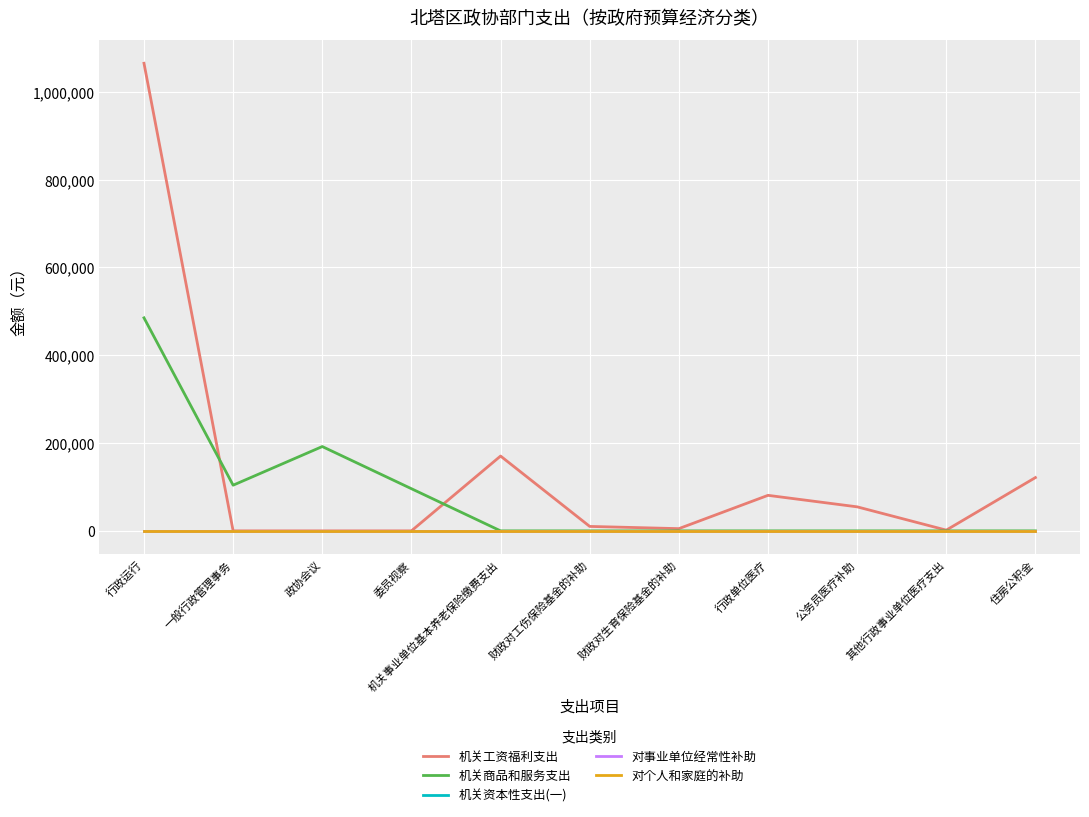

What is the difference between the highest and lowest values at 财政对生育保险基金的补助?

5056